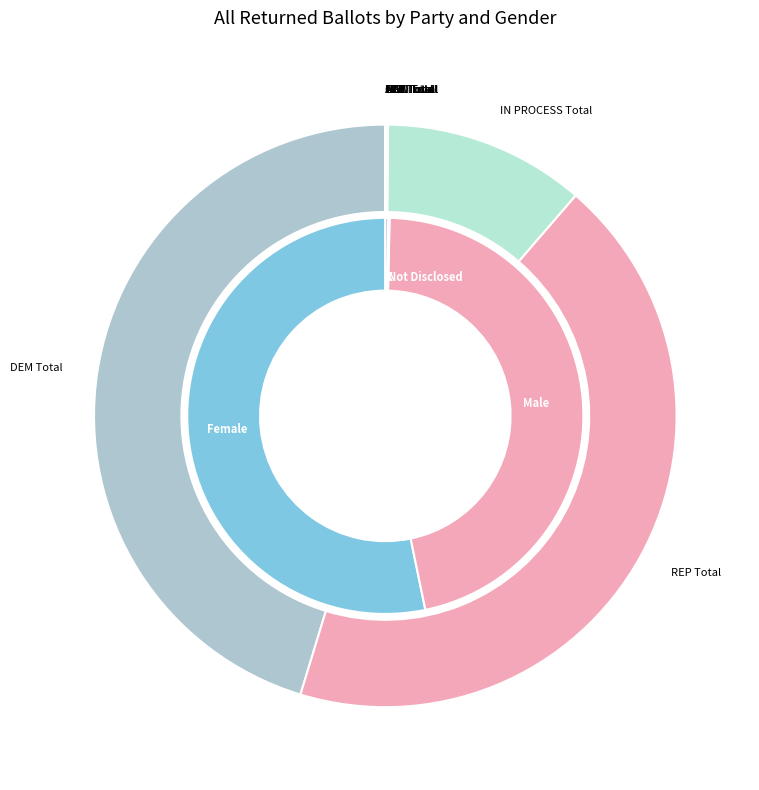

Which series has the widest spread of values?

Female